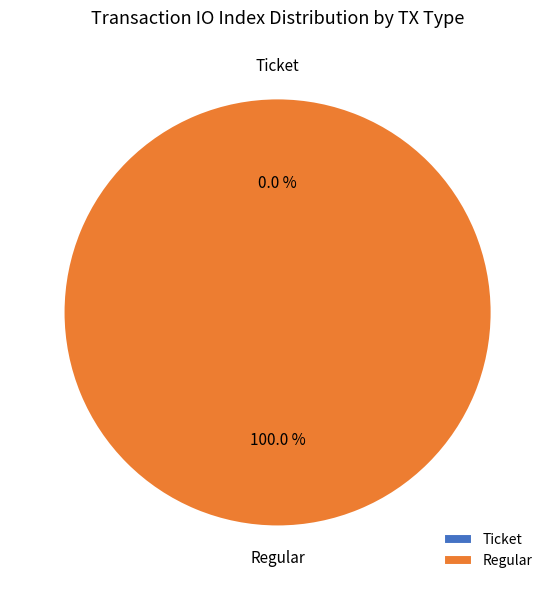

What percentage do Ticket and Regular together represent?

100.0%